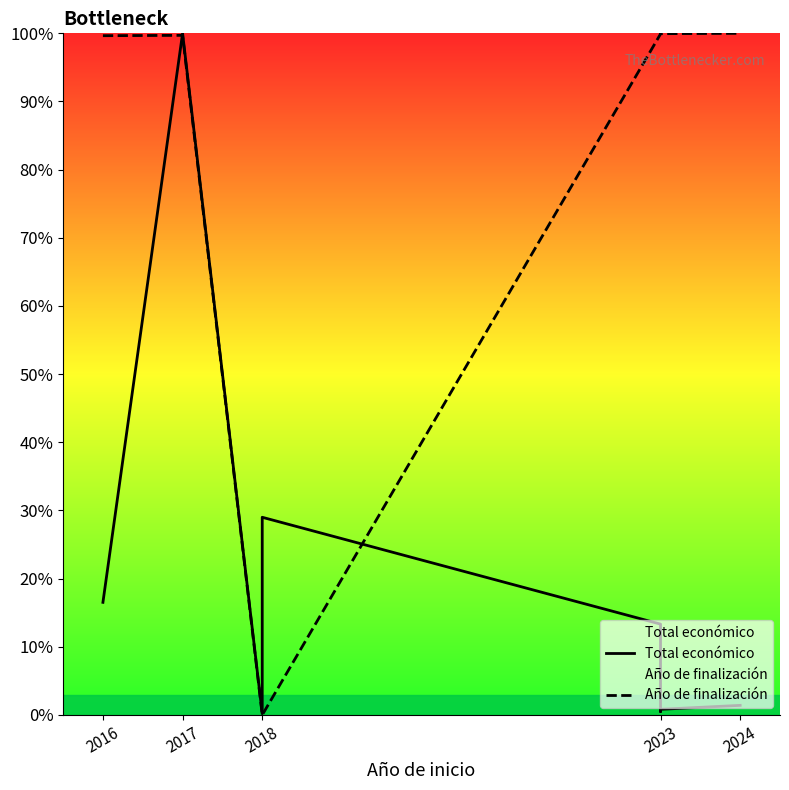

What is the value of the Total económico point at the 5th from the left?

13.3